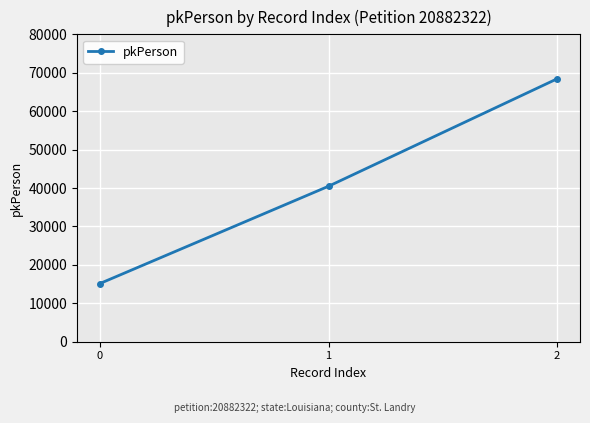

Where is the data nearest to the value 41777?

1